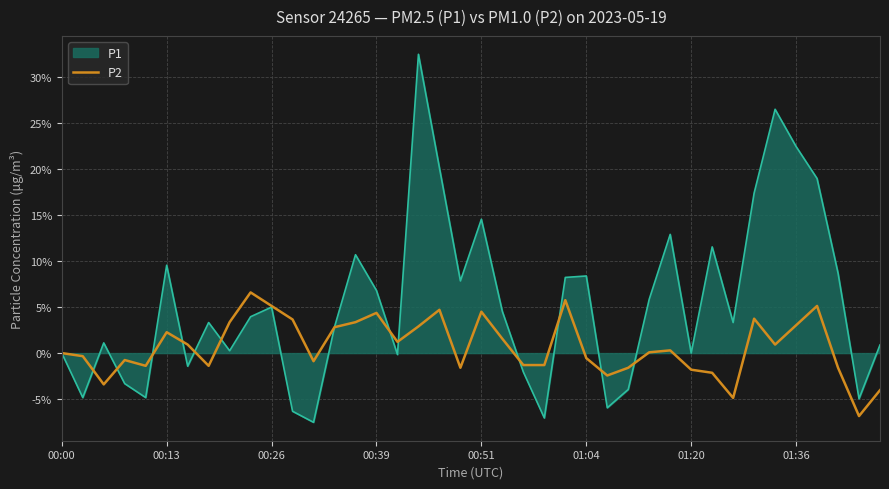

Which series has the largest total across all categories?

P1